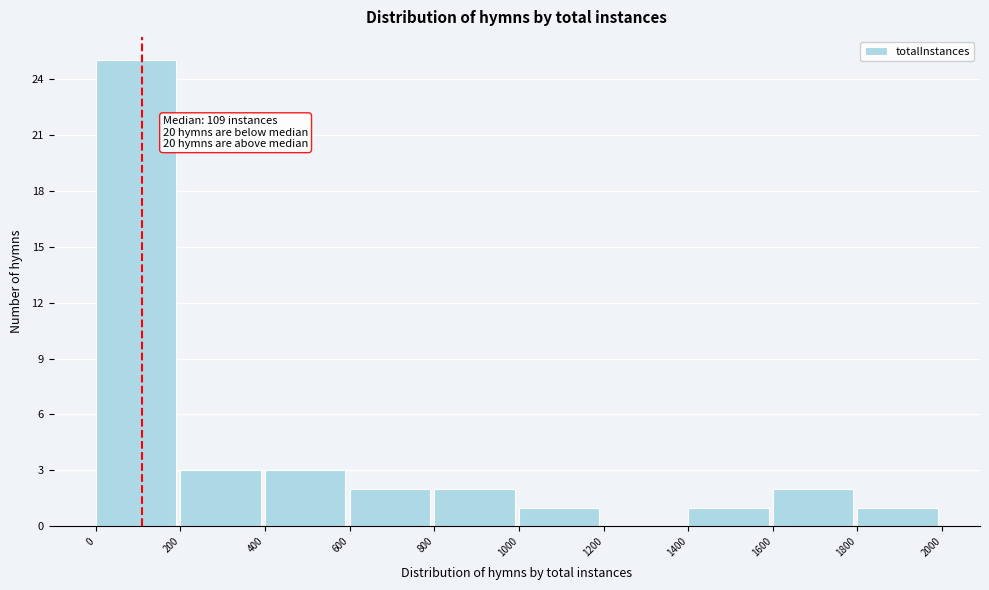

Which range on the x-axis has the tallest bar?

0 to 200